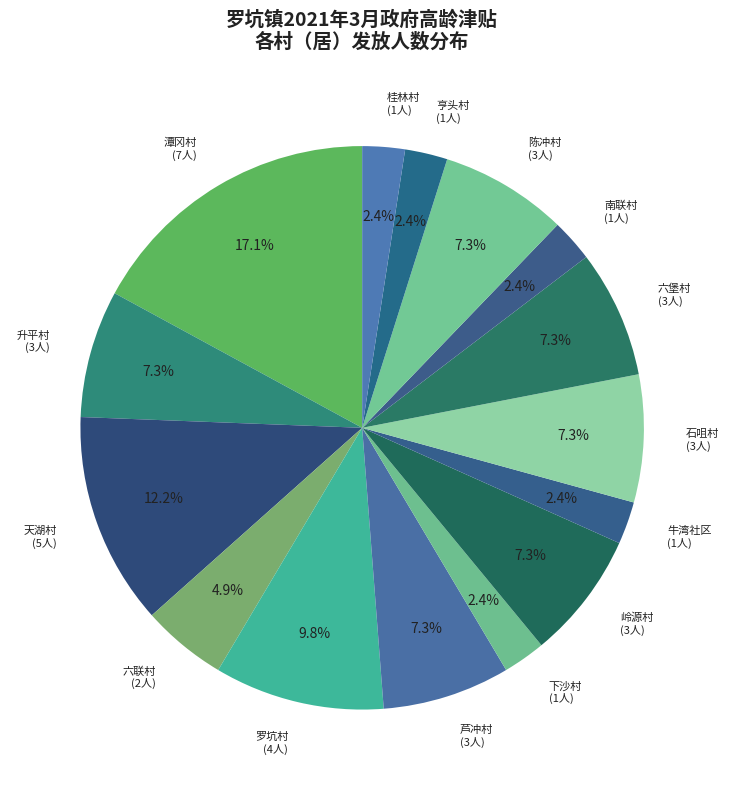

Is 六堡村 the majority of the pie?

No